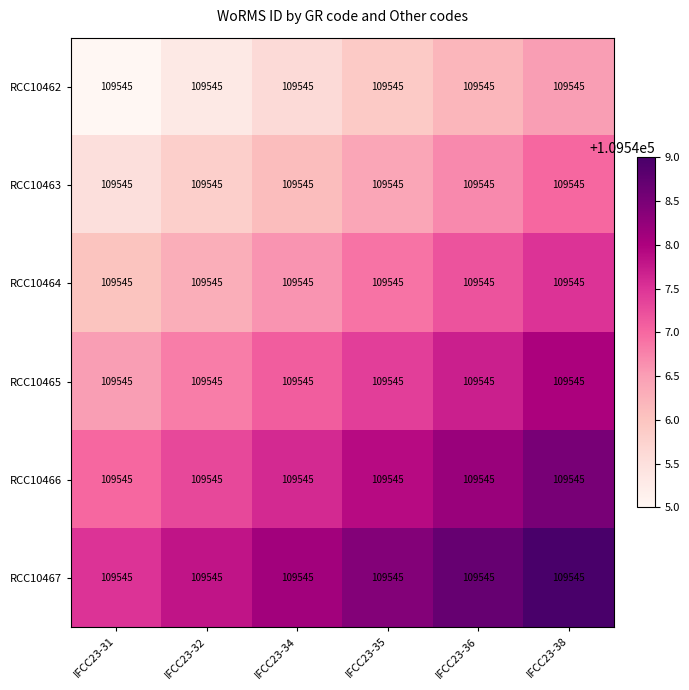

Reading left to right, list all the values displayed in this chart.

RCC10462: IFCC23-31=109545.0	IFCC23-32=109545.0	IFCC23-34=109545.0	IFCC23-35=109545.0	IFCC23-36=109545.0	IFCC23-38=109545.0
RCC10463: IFCC23-31=109545.0	IFCC23-32=109545.0	IFCC23-34=109545.0	IFCC23-35=109545.0	IFCC23-36=109545.0	IFCC23-38=109545.0
RCC10464: IFCC23-31=109545.0	IFCC23-32=109545.0	IFCC23-34=109545.0	IFCC23-35=109545.0	IFCC23-36=109545.0	IFCC23-38=109545.0
RCC10465: IFCC23-31=109545.0	IFCC23-32=109545.0	IFCC23-34=109545.0	IFCC23-35=109545.0	IFCC23-36=109545.0	IFCC23-38=109545.0
RCC10466: IFCC23-31=109545.0	IFCC23-32=109545.0	IFCC23-34=109545.0	IFCC23-35=109545.0	IFCC23-36=109545.0	IFCC23-38=109545.0
RCC10467: IFCC23-31=109545.0	IFCC23-32=109545.0	IFCC23-34=109545.0	IFCC23-35=109545.0	IFCC23-36=109545.0	IFCC23-38=109545.0